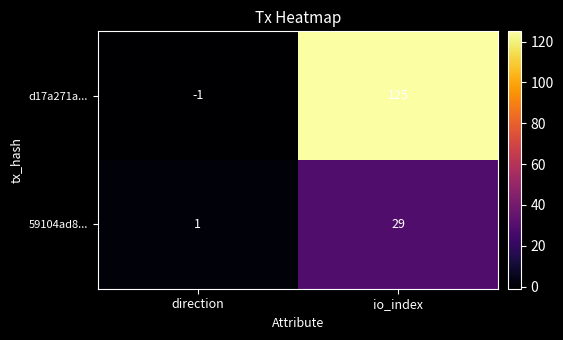

Between direction and io_index, which series saw the biggest shift?

d17a271a...